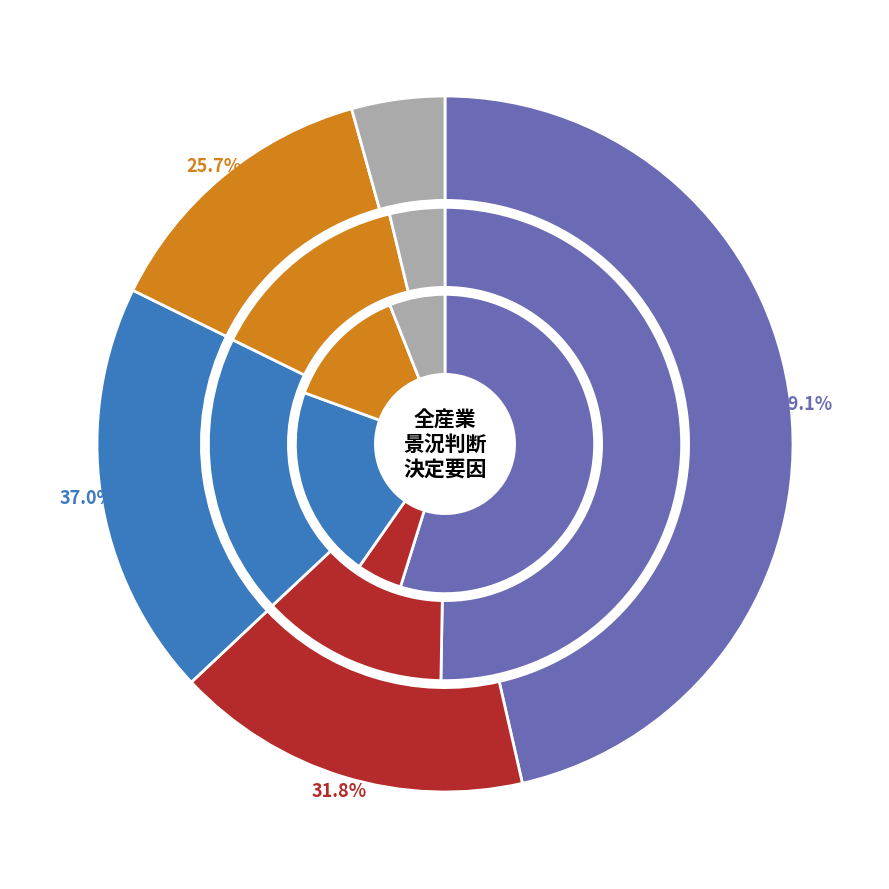

Between ④仕入価格の動向 and ②海外需要（売上）の動向, which is larger?

②海外需要（売上）の動向